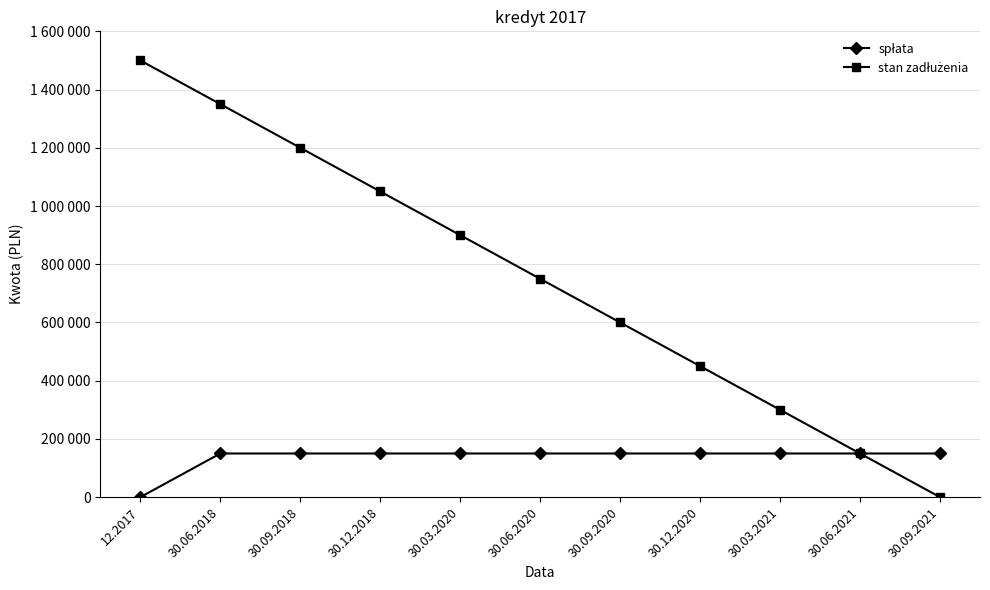

What is the label of the 11th point from the right?

12.2017